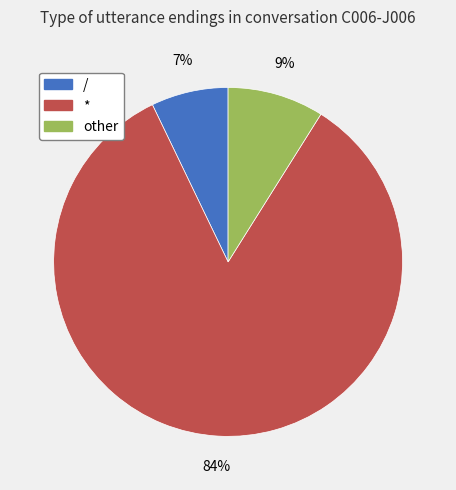

Count the number of slices in the pie.

3